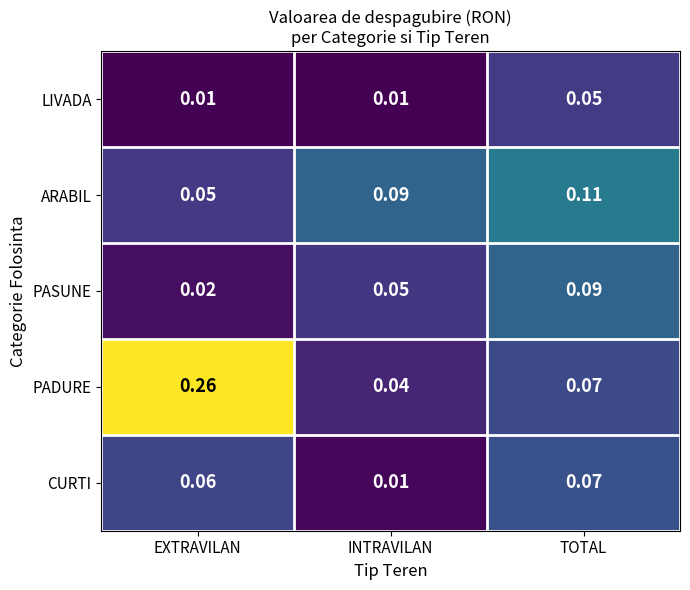

Rank the categories by PASUNE value from highest to lowest.

TOTAL, INTRAVILAN, EXTRAVILAN